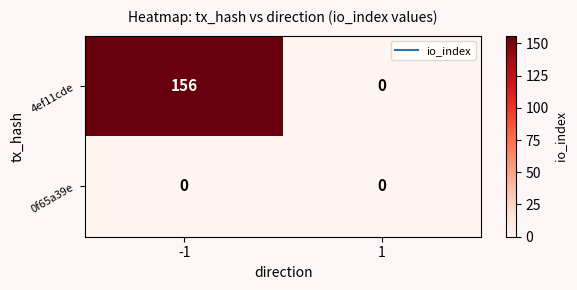

At how many categories does at least one series exceed 127?

1